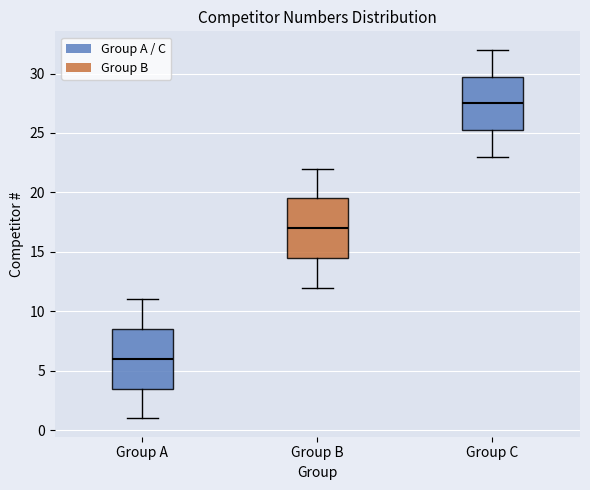

Which box has the highest median line?

Group C